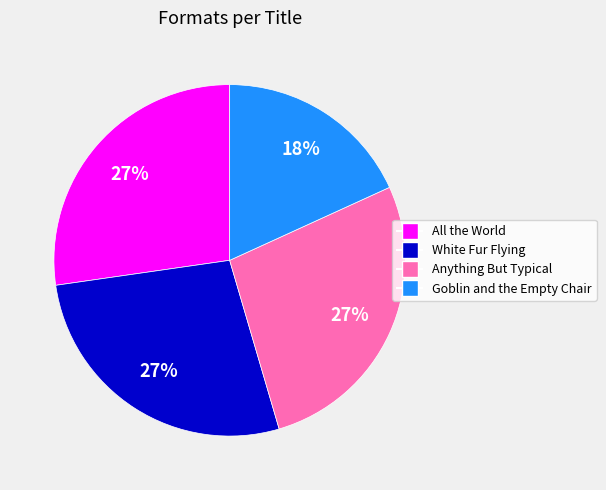

What percentage is the All the World slice, to the nearest percent?

27%